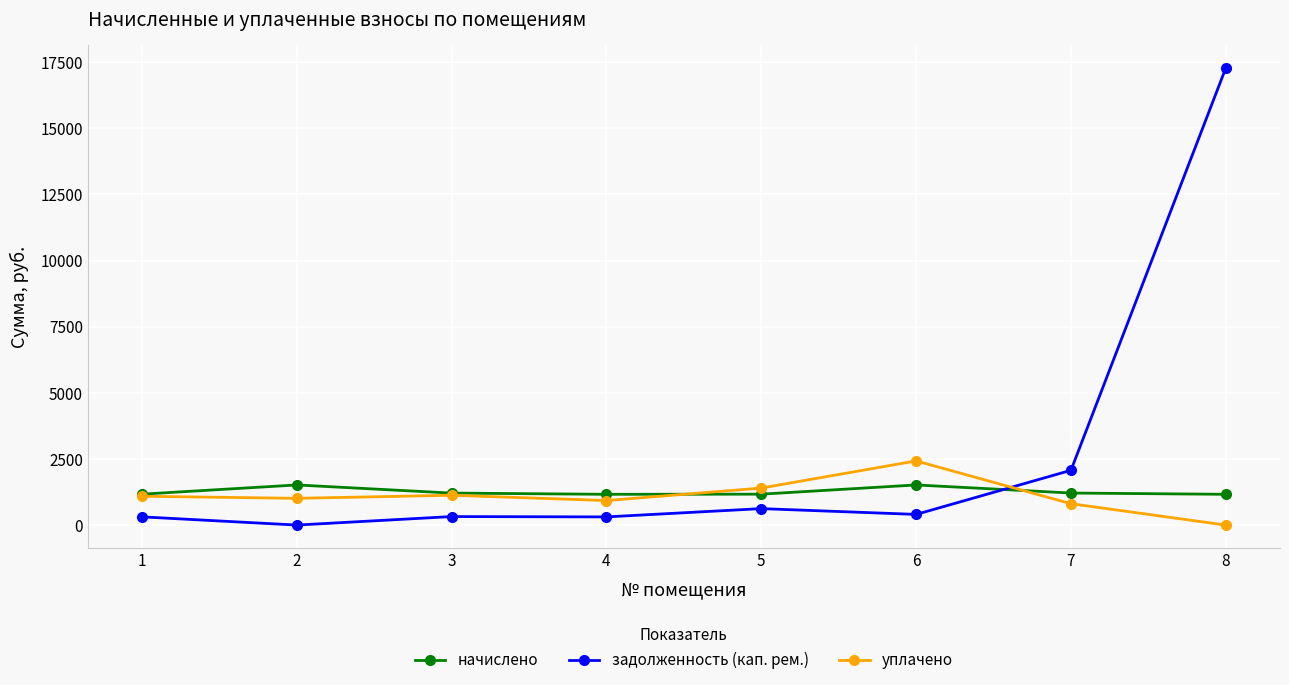

What is the highest value of the уплачено series?

2424.9